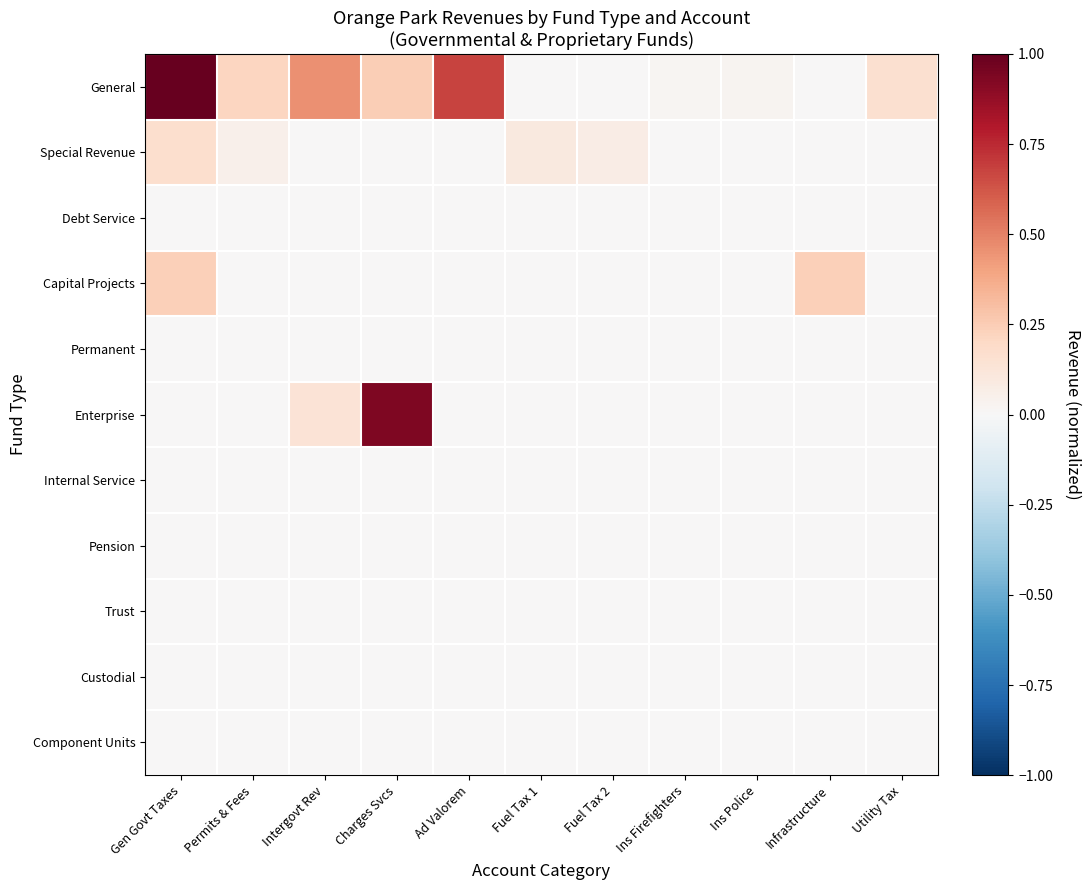

Reading left to right, extract all data points from this chart.

General: Gen Govt Taxes=1.0	Permits & Fees=0.2	Intergovt Rev=0.5	Charges Svcs=0.2	Ad Valorem=0.7	Fuel Tax 1=0.0	Fuel Tax 2=0.0	Ins Firefighters=0.0	Ins Police=0.0	Infrastructure=0.0	Utility Tax=0.2
Special Revenue: Gen Govt Taxes=0.2	Permits & Fees=0.1	Intergovt Rev=0.0	Charges Svcs=0.0	Ad Valorem=0.0	Fuel Tax 1=0.1	Fuel Tax 2=0.1	Ins Firefighters=0.0	Ins Police=0.0	Infrastructure=0.0	Utility Tax=0.0
Debt Service: Gen Govt Taxes=0.0	Permits & Fees=0.0	Intergovt Rev=0.0	Charges Svcs=0.0	Ad Valorem=0.0	Fuel Tax 1=0.0	Fuel Tax 2=0.0	Ins Firefighters=0.0	Ins Police=0.0	Infrastructure=0.0	Utility Tax=0.0
Capital Projects: Gen Govt Taxes=0.2	Permits & Fees=0.0	Intergovt Rev=0.0	Charges Svcs=0.0	Ad Valorem=0.0	Fuel Tax 1=0.0	Fuel Tax 2=0.0	Ins Firefighters=0.0	Ins Police=0.0	Infrastructure=0.2	Utility Tax=0.0
Permanent: Gen Govt Taxes=0.0	Permits & Fees=0.0	Intergovt Rev=0.0	Charges Svcs=0.0	Ad Valorem=0.0	Fuel Tax 1=0.0	Fuel Tax 2=0.0	Ins Firefighters=0.0	Ins Police=0.0	Infrastructure=0.0	Utility Tax=0.0
Enterprise: Gen Govt Taxes=0.0	Permits & Fees=0.0	Intergovt Rev=0.1	Charges Svcs=0.9	Ad Valorem=0.0	Fuel Tax 1=0.0	Fuel Tax 2=0.0	Ins Firefighters=0.0	Ins Police=0.0	Infrastructure=0.0	Utility Tax=0.0
Internal Service: Gen Govt Taxes=0.0	Permits & Fees=0.0	Intergovt Rev=0.0	Charges Svcs=0.0	Ad Valorem=0.0	Fuel Tax 1=0.0	Fuel Tax 2=0.0	Ins Firefighters=0.0	Ins Police=0.0	Infrastructure=0.0	Utility Tax=0.0
Pension: Gen Govt Taxes=0.0	Permits & Fees=0.0	Intergovt Rev=0.0	Charges Svcs=0.0	Ad Valorem=0.0	Fuel Tax 1=0.0	Fuel Tax 2=0.0	Ins Firefighters=0.0	Ins Police=0.0	Infrastructure=0.0	Utility Tax=0.0
Trust: Gen Govt Taxes=0.0	Permits & Fees=0.0	Intergovt Rev=0.0	Charges Svcs=0.0	Ad Valorem=0.0	Fuel Tax 1=0.0	Fuel Tax 2=0.0	Ins Firefighters=0.0	Ins Police=0.0	Infrastructure=0.0	Utility Tax=0.0
Custodial: Gen Govt Taxes=0.0	Permits & Fees=0.0	Intergovt Rev=0.0	Charges Svcs=0.0	Ad Valorem=0.0	Fuel Tax 1=0.0	Fuel Tax 2=0.0	Ins Firefighters=0.0	Ins Police=0.0	Infrastructure=0.0	Utility Tax=0.0
Component Units: Gen Govt Taxes=0.0	Permits & Fees=0.0	Intergovt Rev=0.0	Charges Svcs=0.0	Ad Valorem=0.0	Fuel Tax 1=0.0	Fuel Tax 2=0.0	Ins Firefighters=0.0	Ins Police=0.0	Infrastructure=0.0	Utility Tax=0.0